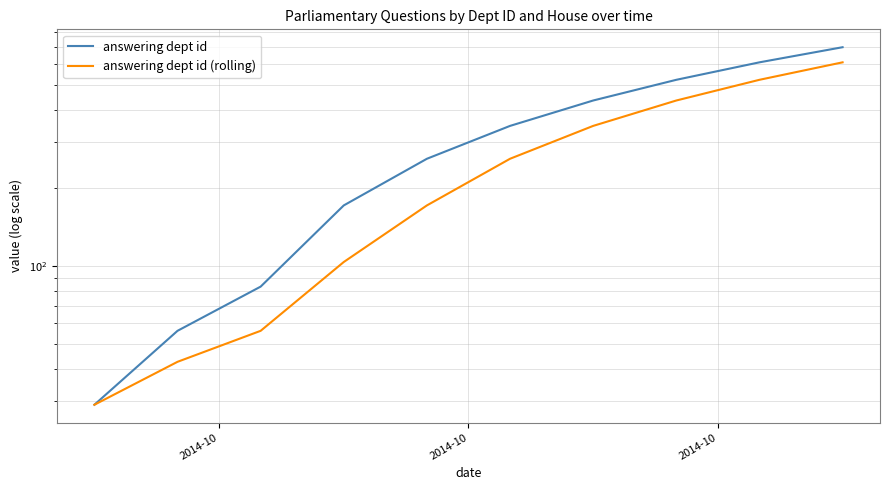

True or false: answering dept id has more than 0 interior local peaks.

False